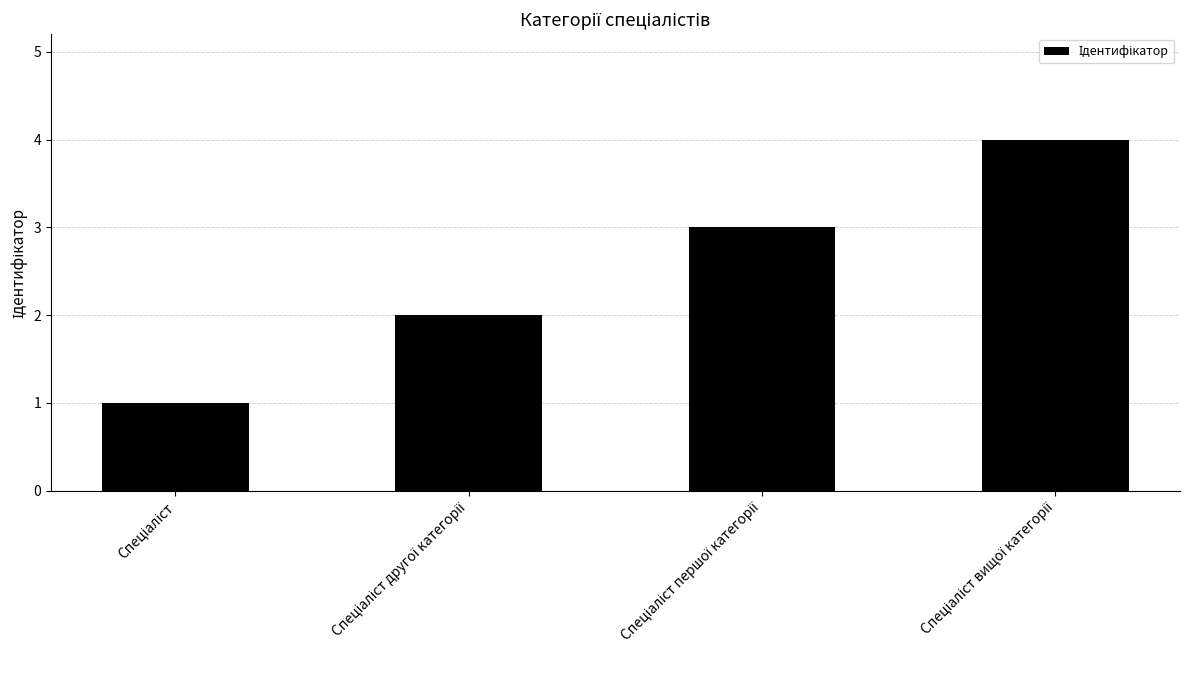

What is the maximum value shown in the chart?

4